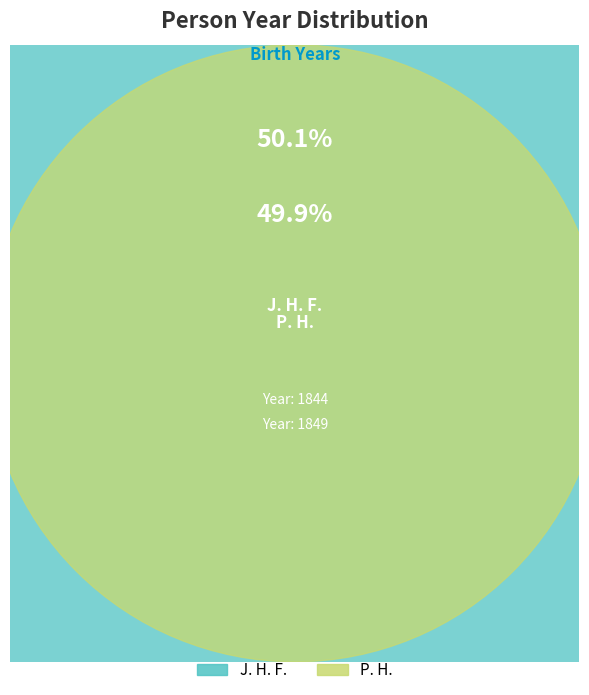

How many slices are in this pie chart?

2